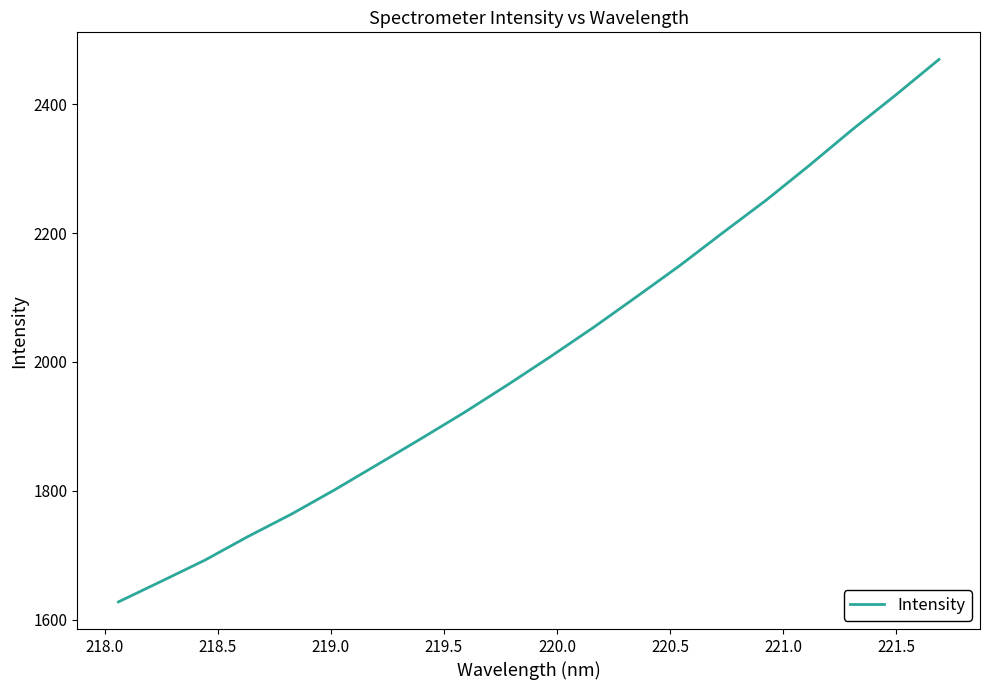

What is the minimum value shown in the chart?

1627.5